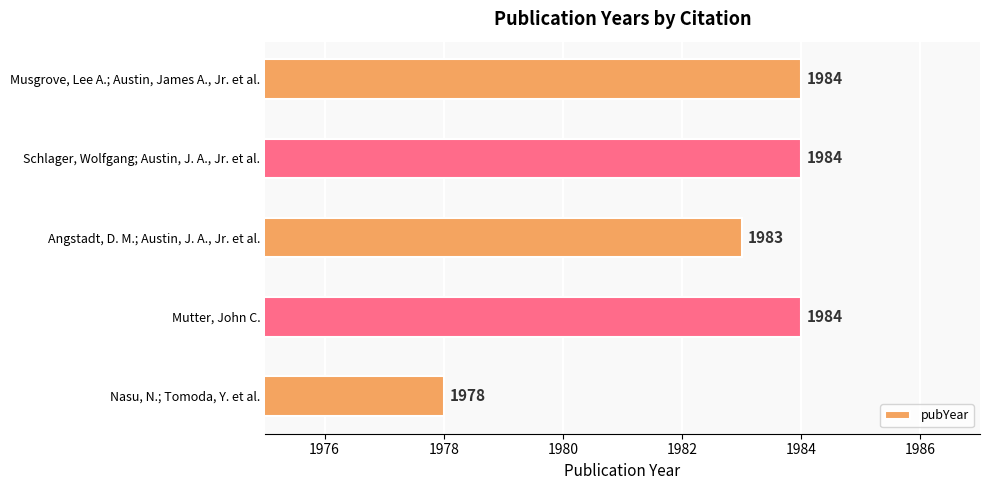

True or false: the data shows 1983 at Angstadt, D. M.; Austin, J. A., Jr. et al..

True